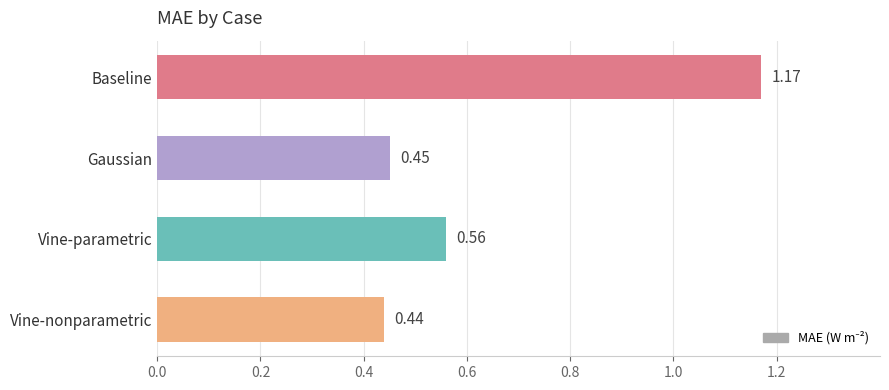

At which category does the chart reach its peak across all series?

Baseline